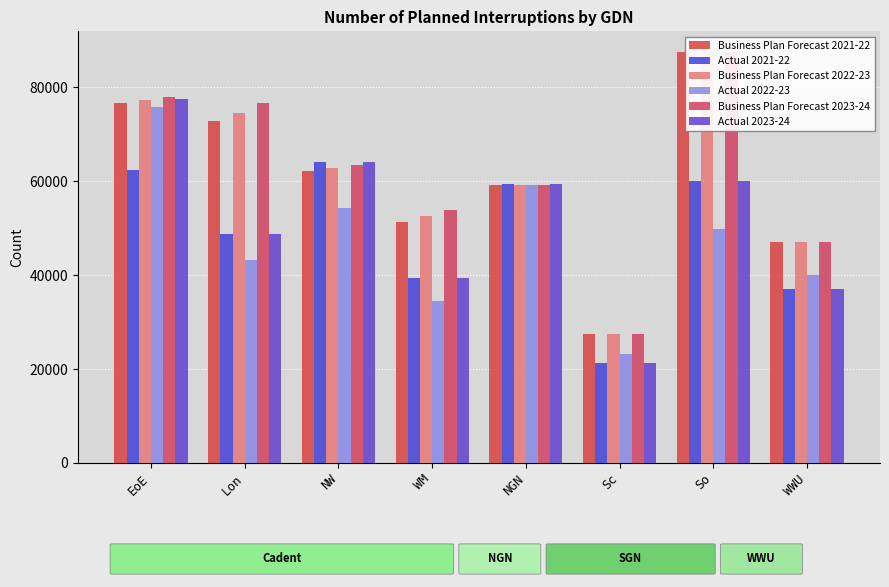

What is the lowest value of the Actual 2022-23 series?

23170.0